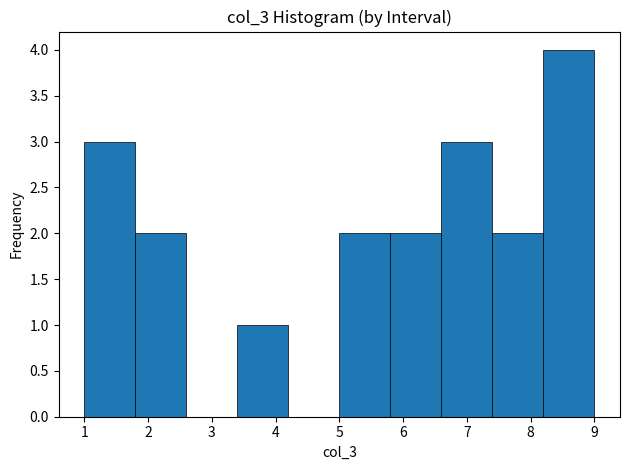

What is the height of the bar covering 1.8 to 2.6 on the x-axis? The values are not printed on the chart, so give them approximately, as read against the axis.

2